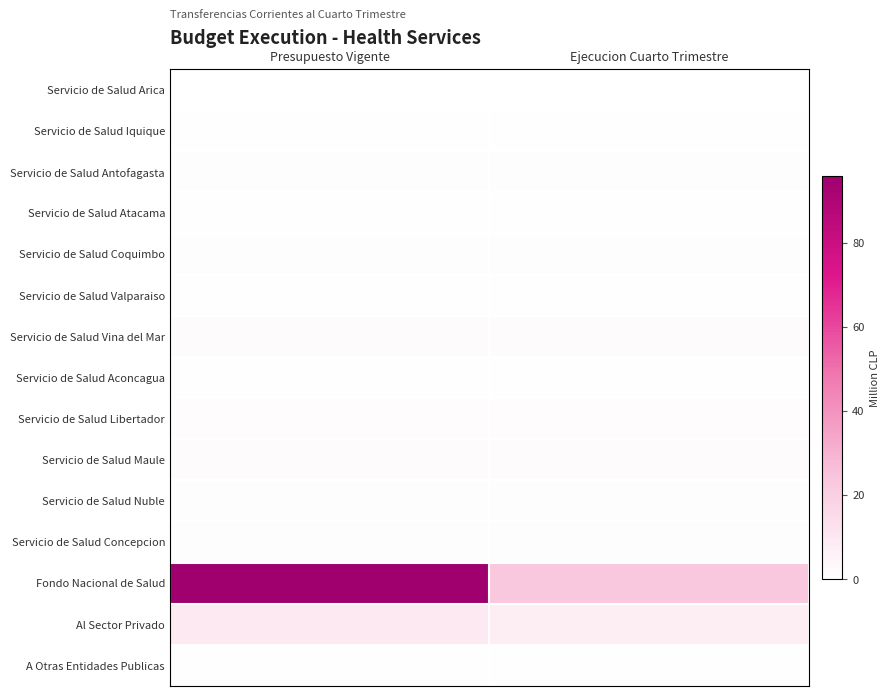

Rank the series by their maximum value, from highest to lowest.

Fondo Nacional de Salud, Al Sector Privado, Servicio de Salud Maule, Servicio de Salud Vina del Mar, Servicio de Salud Libertador, Servicio de Salud Coquimbo, Servicio de Salud Concepcion, Servicio de Salud Nuble, Servicio de Salud Antofagasta, Servicio de Salud Valparaiso, Servicio de Salud Iquique, Servicio de Salud Atacama, Servicio de Salud Aconcagua, A Otras Entidades Publicas, Servicio de Salud Arica